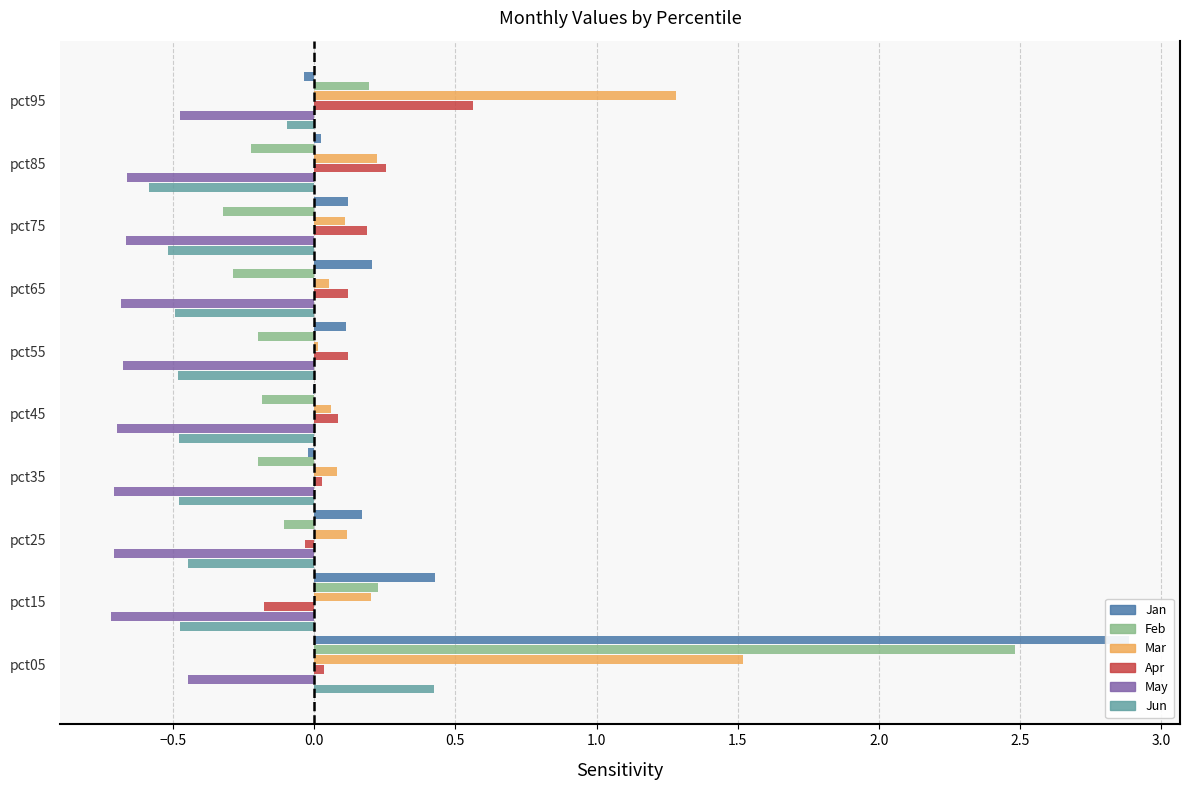

What is the difference between the second highest and minimum values in the Jun series?

0.5